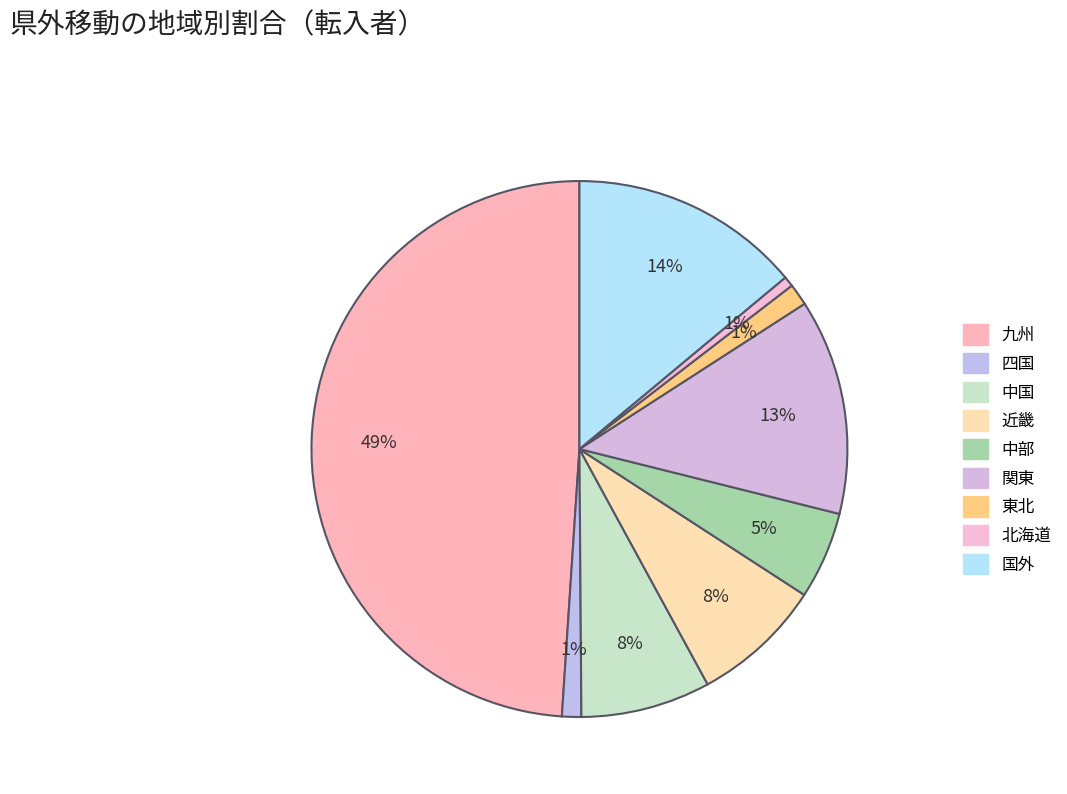

To the nearest percent, what portion does 四国 represent?

1%